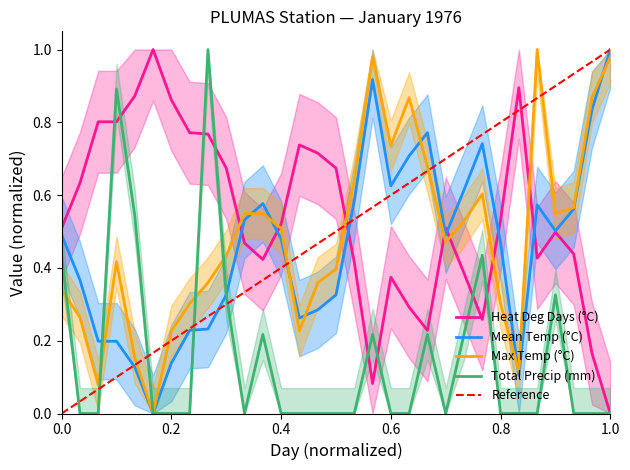

What is the highest value of the Max Temp (°C) series?

1.0